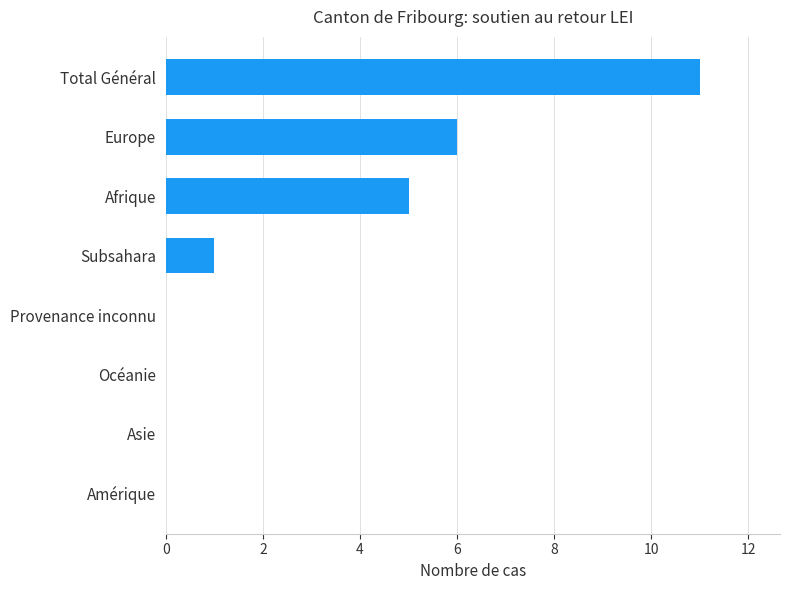

How many distinct data groups are displayed?

1